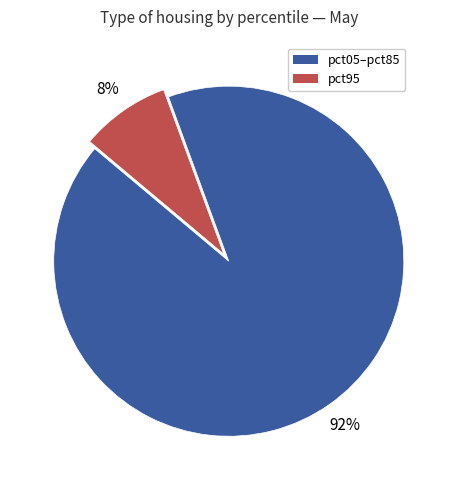

Does any single category account for the majority?

Yes